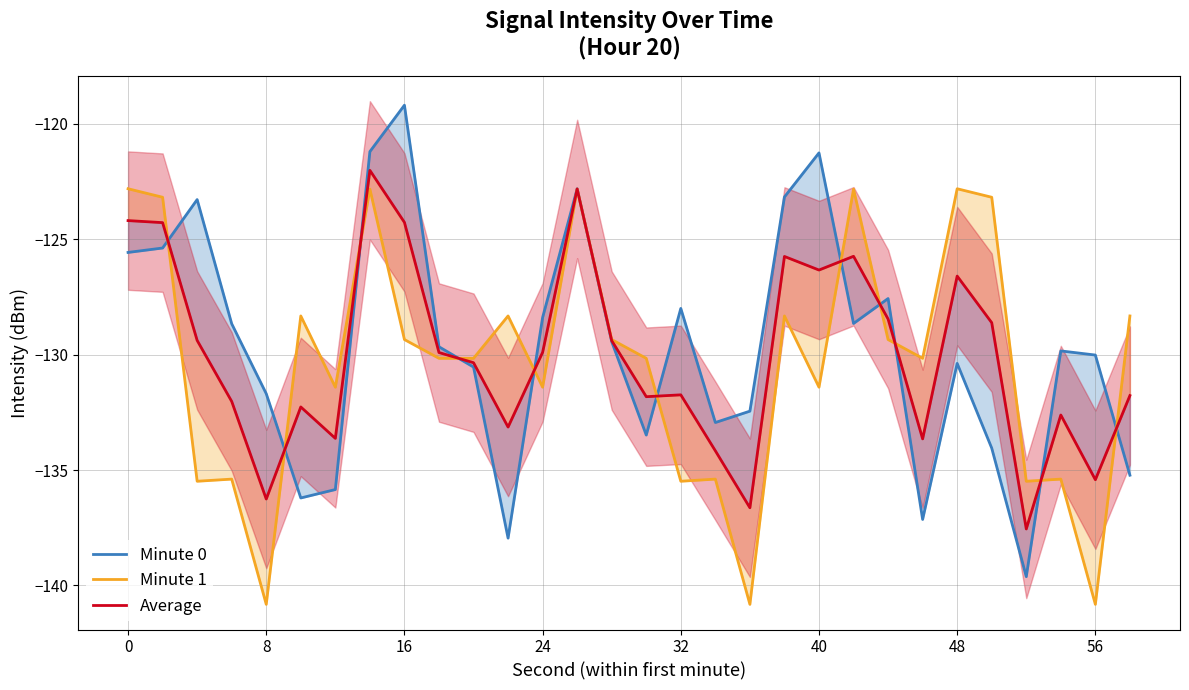

Count the number of data series in this chart.

3